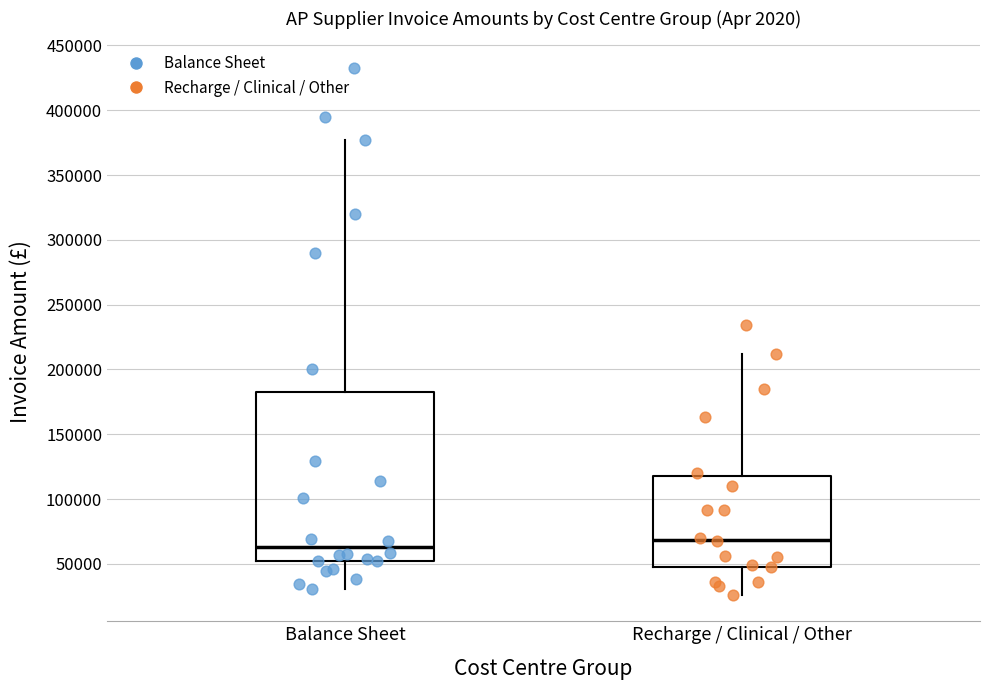

Where does the median line of the box for Balance Sheet sit on the y-axis? The values are not printed on the chart, so give them approximately, as read against the axis.

65000